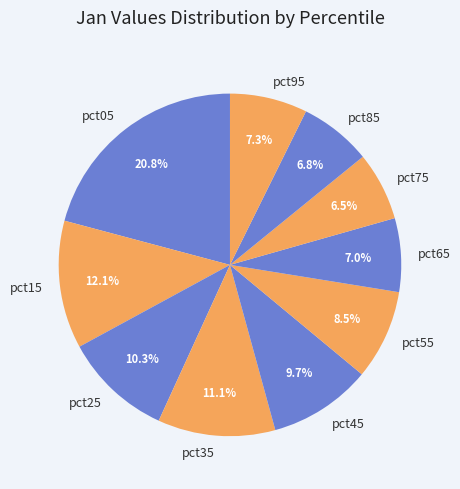

The pct65 slice represents 1% of the pie. True or false?

False